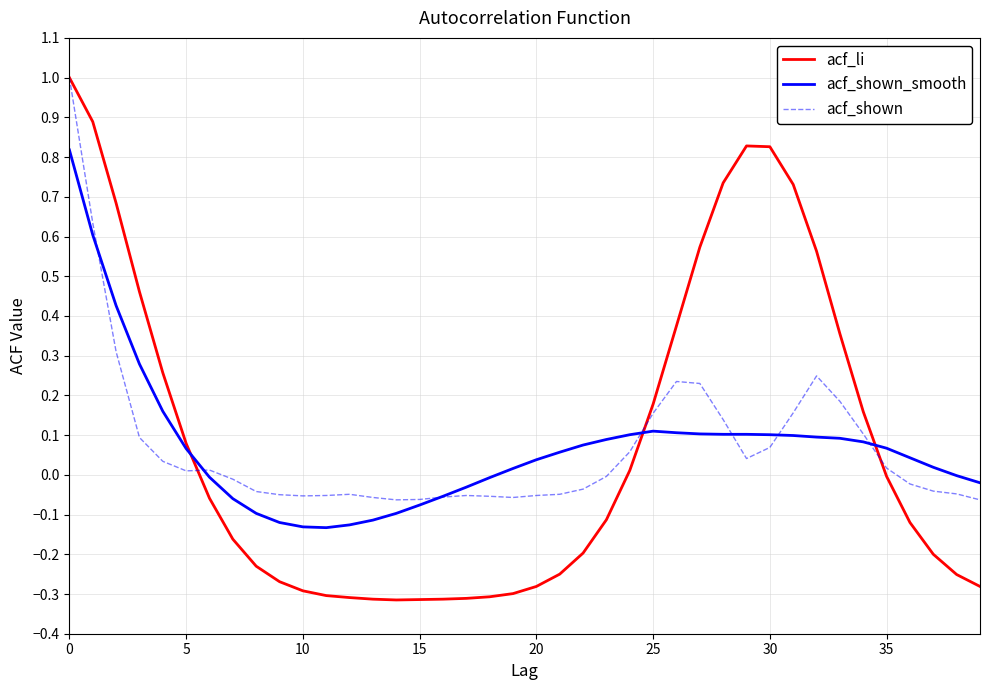

What is the greatest value displayed?

1.0